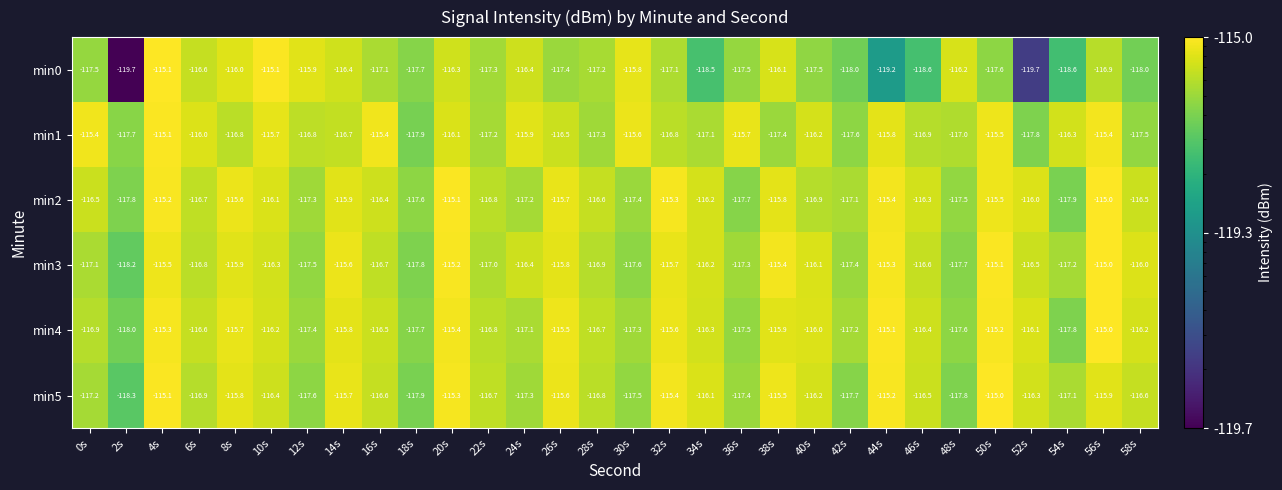

At which label does min3 reach its minimum?

2s